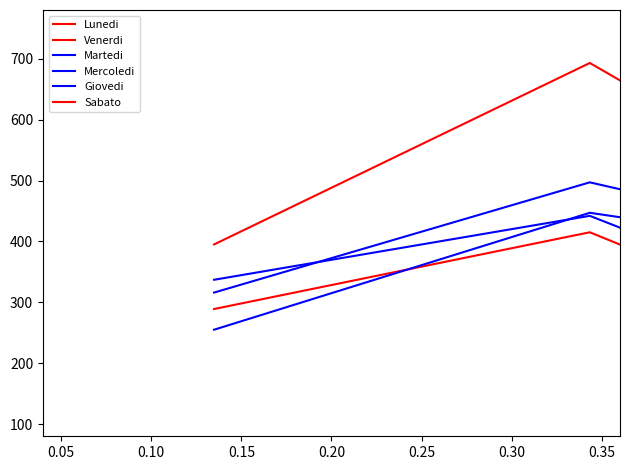

How many intersections are there between Lunedi and Martedi?

2